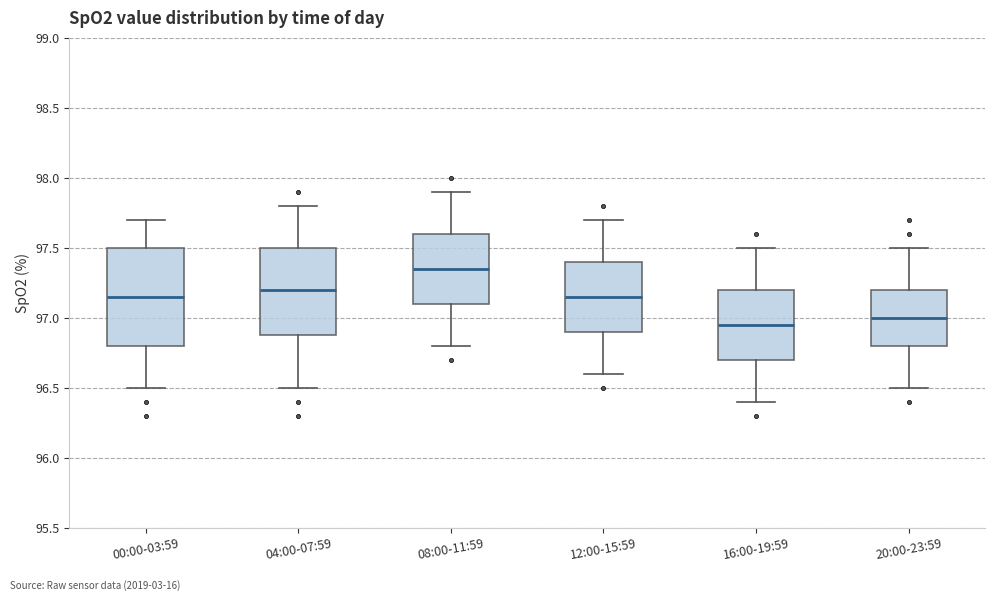

Where does the median line of the box for 20:00-23:59 sit on the y-axis? The values are not printed on the chart, so give them approximately, as read against the axis.

97.00